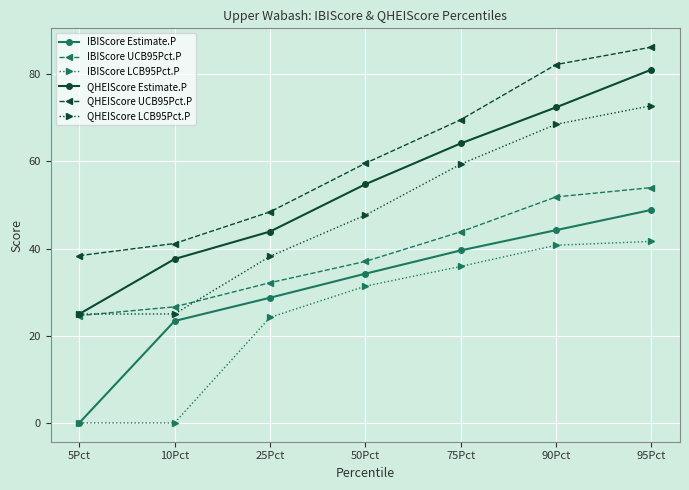

The value of QHEIScore Estimate.P at 75Pct is 64.1. True or false?

True